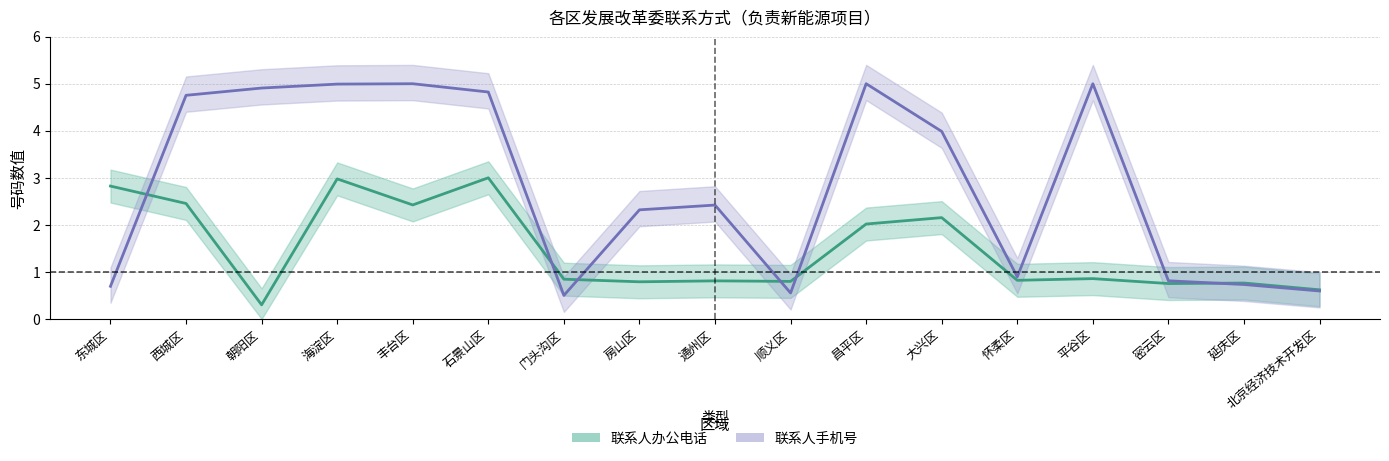

Reading left to right, list all the values displayed in this chart.

联系人办公电话: 东城区=2.8	西城区=2.5	朝阳区=0.3	海淀区=3.0	丰台区=2.4	石景山区=3.0	门头沟区=0.8	房山区=0.8	通州区=0.8	顺义区=0.8	昌平区=2.0	大兴区=2.2	怀柔区=0.8	平谷区=0.9	密云区=0.8	延庆区=0.8	北京经济技术开发区=0.6
联系人手机号: 东城区=0.7	西城区=4.8	朝阳区=4.9	海淀区=5.0	丰台区=5.0	石景山区=4.8	门头沟区=0.5	房山区=2.3	通州区=2.4	顺义区=0.6	昌平区=5.0	大兴区=4.0	怀柔区=0.9	平谷区=5.0	密云区=0.8	延庆区=0.7	北京经济技术开发区=0.6